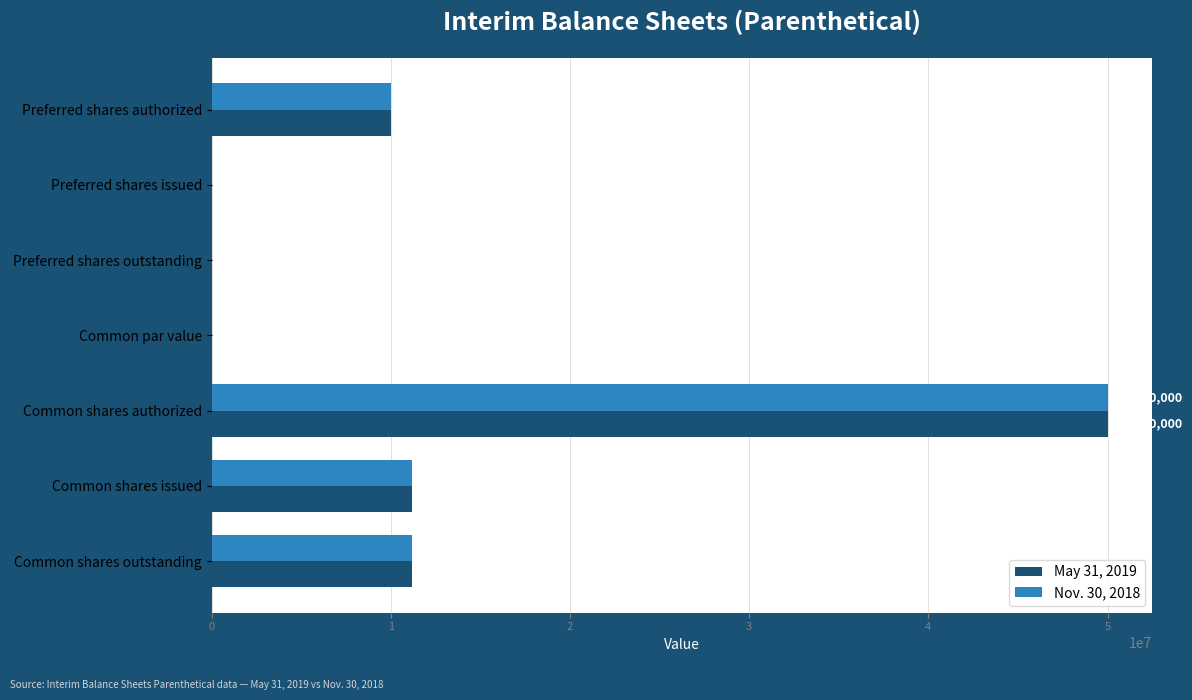

Which label corresponds to the largest value in the chart?

Common shares authorized